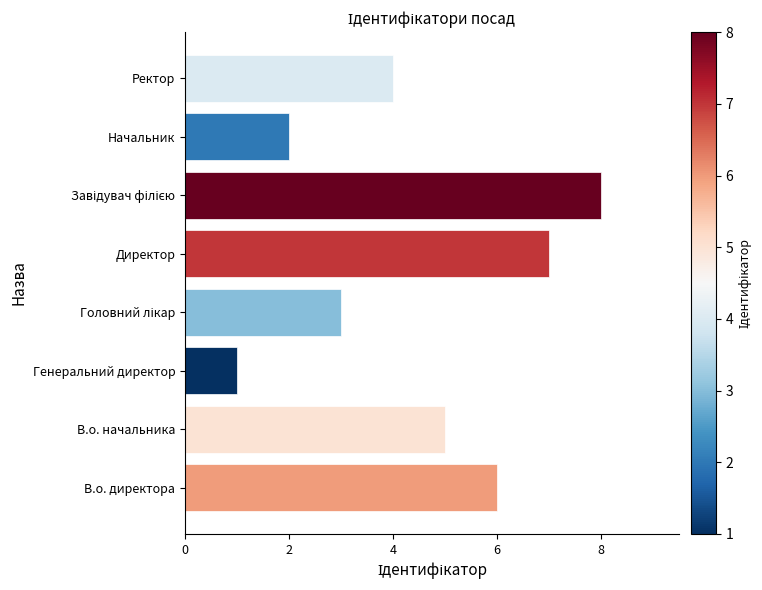

The chart shows a value of 4 at Начальник. True or false?

False